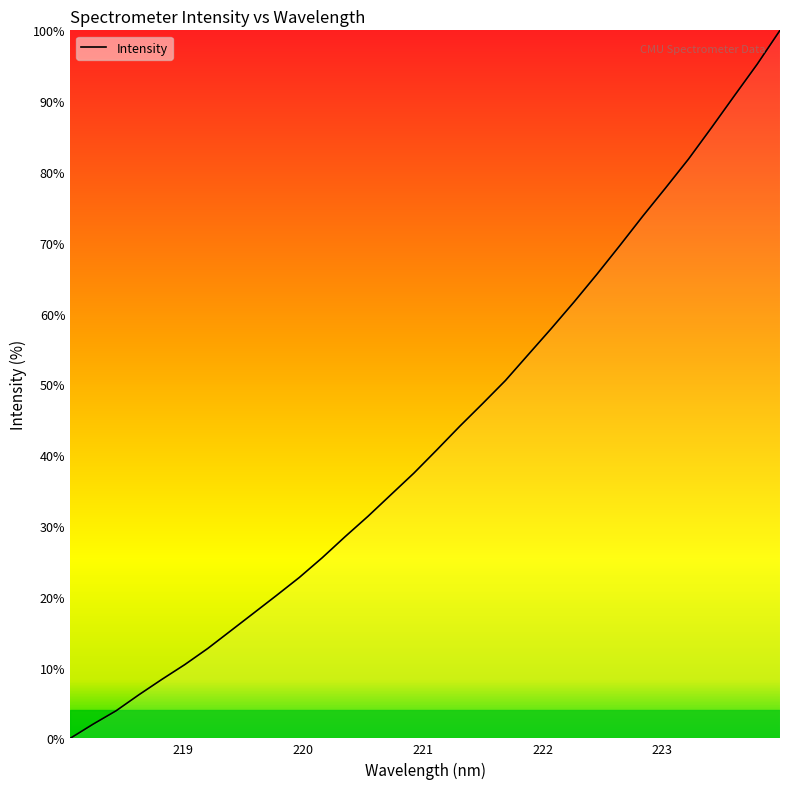

What is the greatest value displayed?

100.0